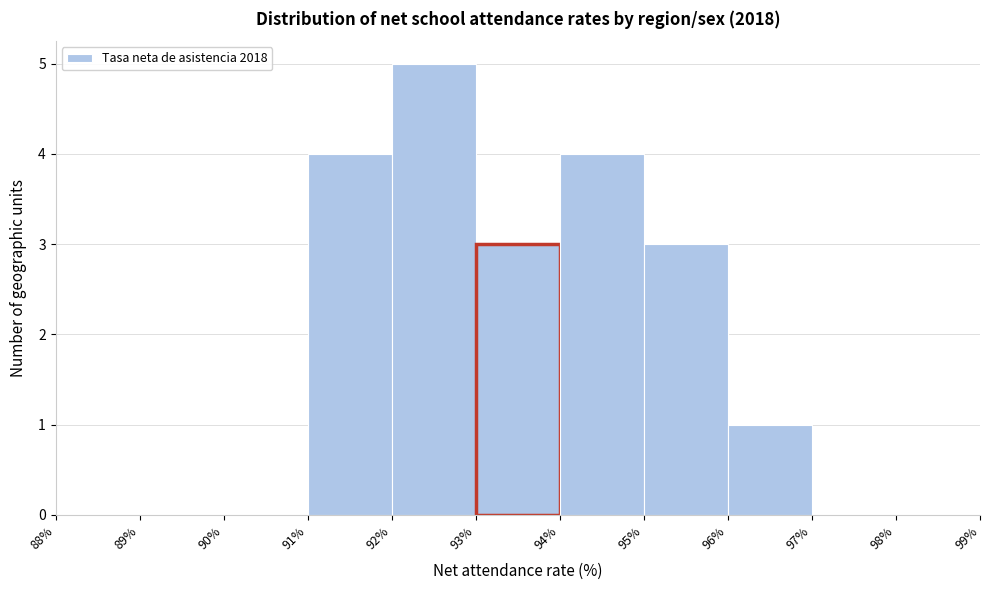

What is the height of the bar covering 96% to 97% on the x-axis? The values are not printed on the chart, so give them approximately, as read against the axis.

1